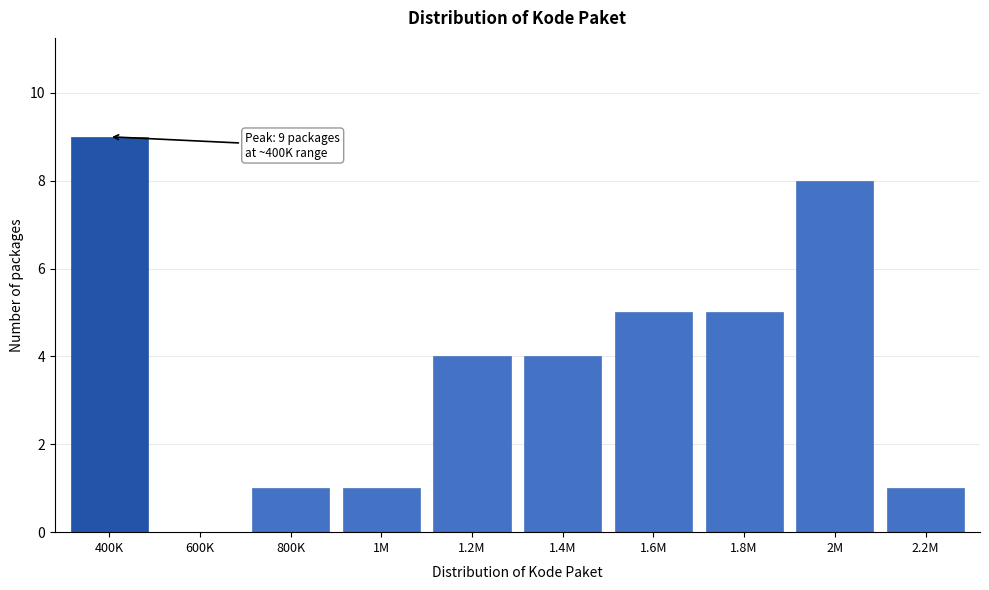

Reading left to right, extract all data points from this chart.

400K=9	600K=0	800K=1	1M=1	1.2M=4	1.4M=4	1.6M=5	1.8M=5	2M=8	2.2M=1